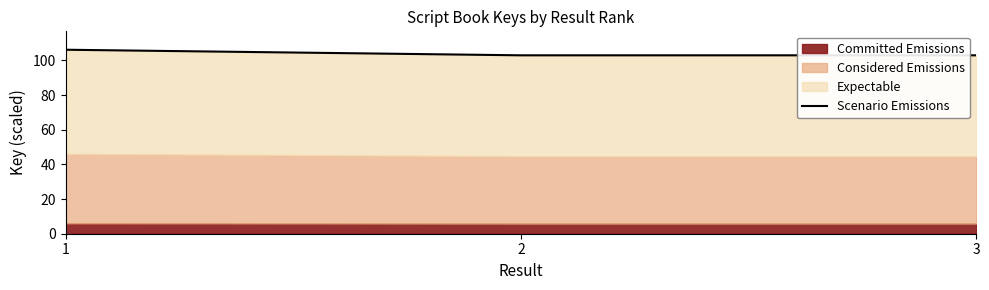

Which category has the highest value across all series?

1